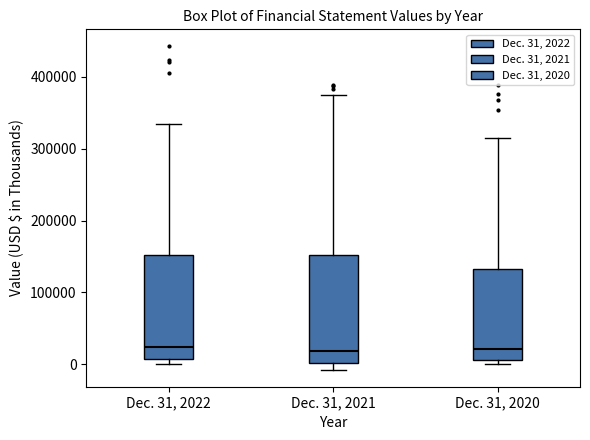

Where is the lower edge of the box for Dec. 31, 2021 on the y-axis? The values are not printed on the chart, so give them approximately, as read against the axis.

0